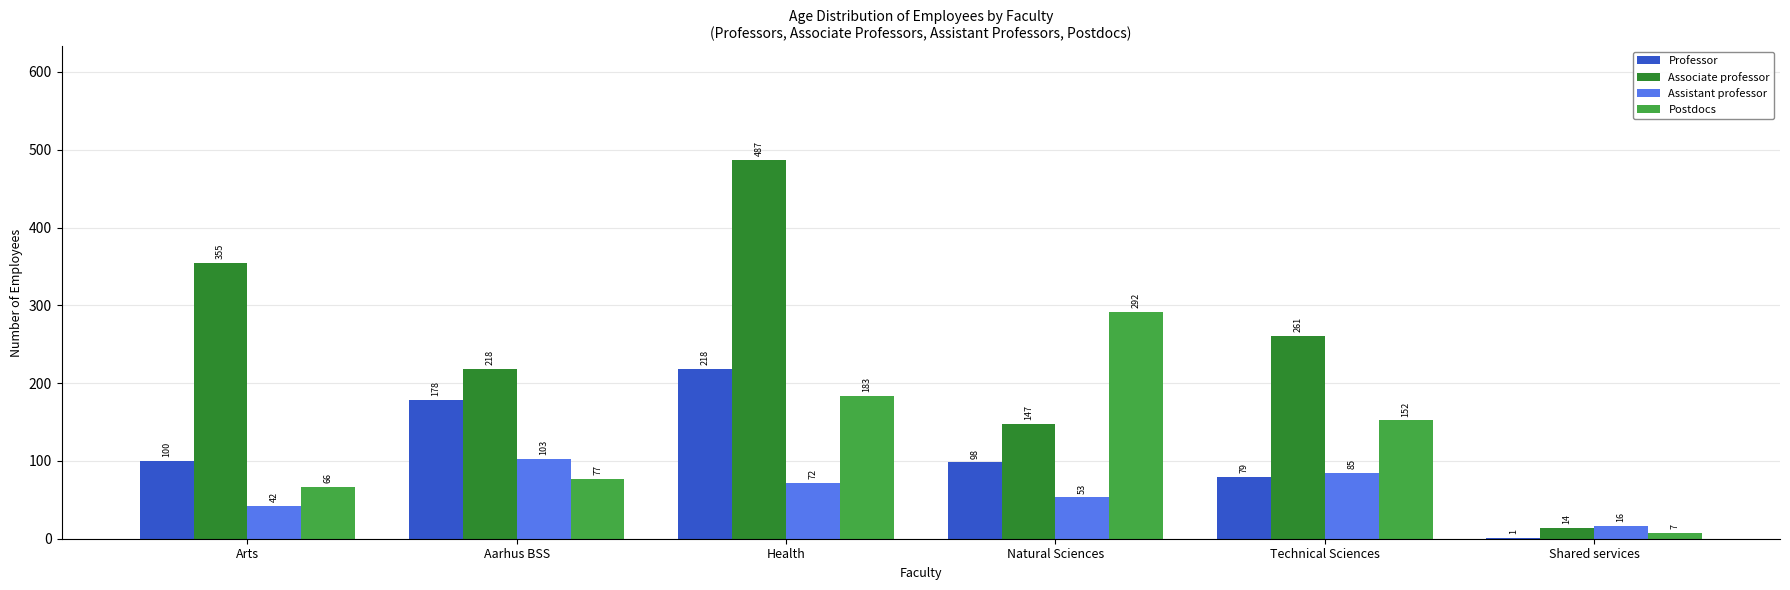

What is the sum of the Professor values at Technical Sciences and Aarhus BSS?

257